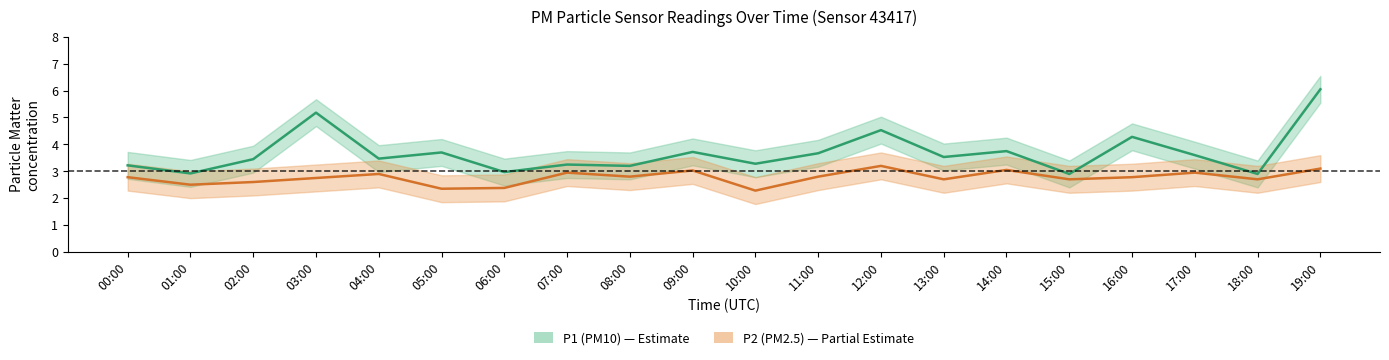

What is the difference between the highest and lowest values at 09:00?

0.7